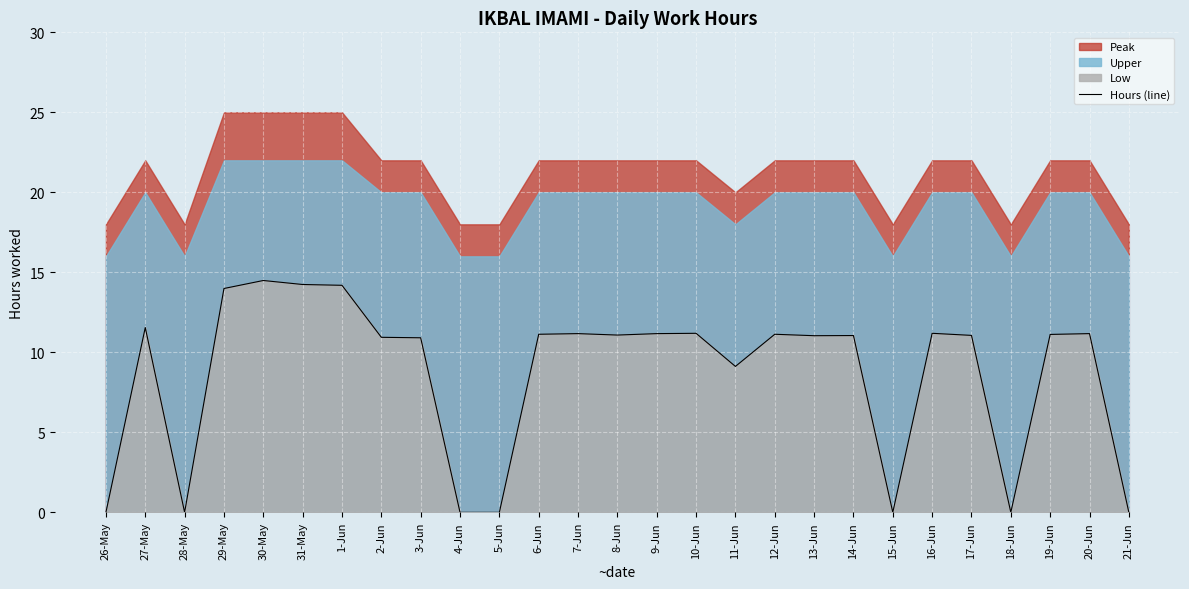

Is it true that the value at 21-Jun is -6.7?

False